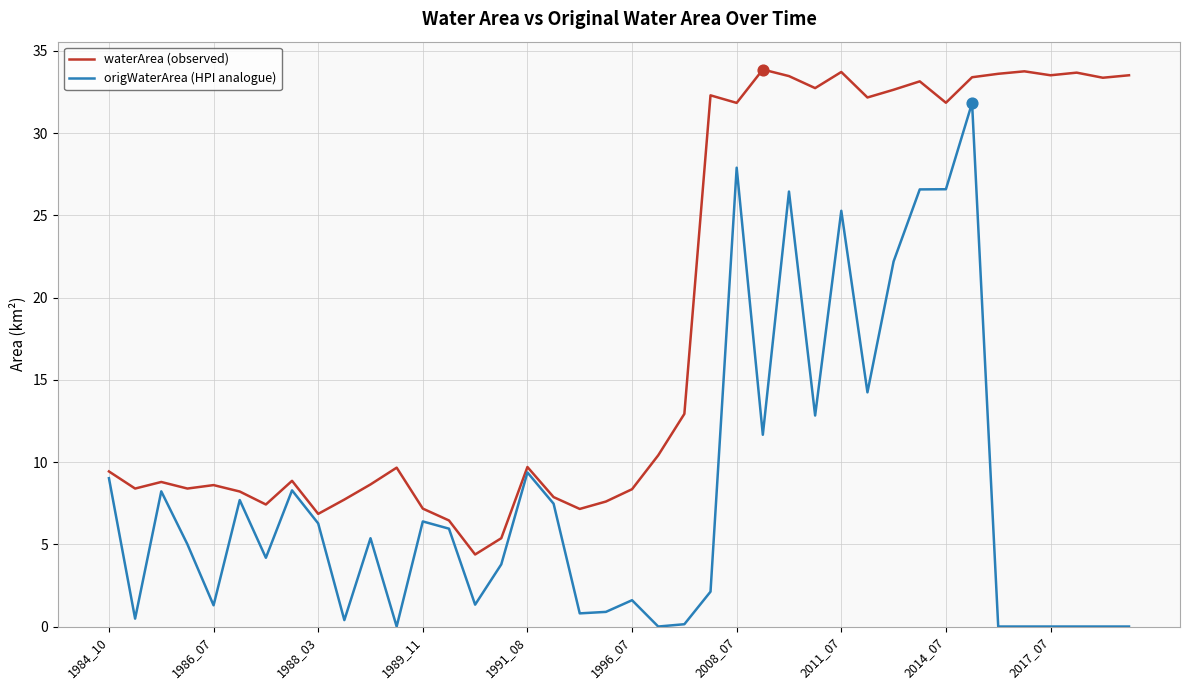

Which series has the largest range (max minus min)?

origWaterArea (HPI analogue)